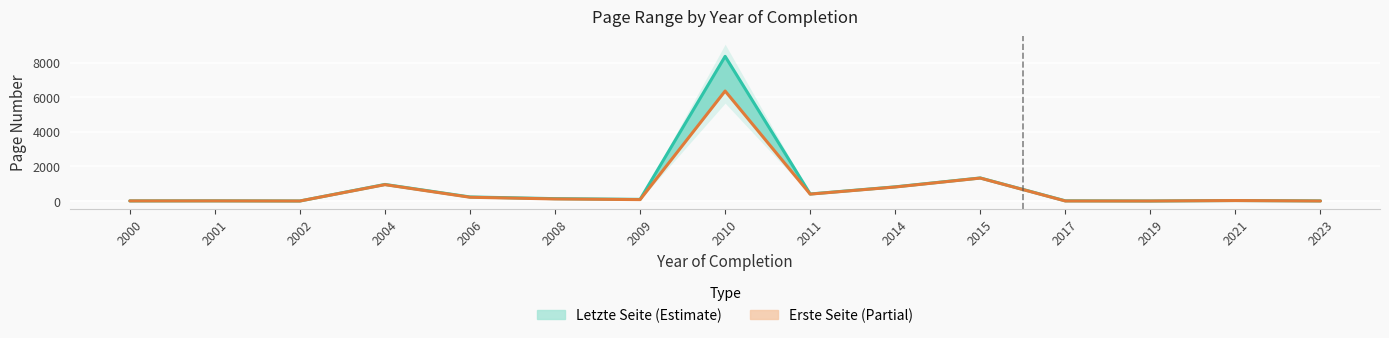

Which category has the highest value across all series?

2010